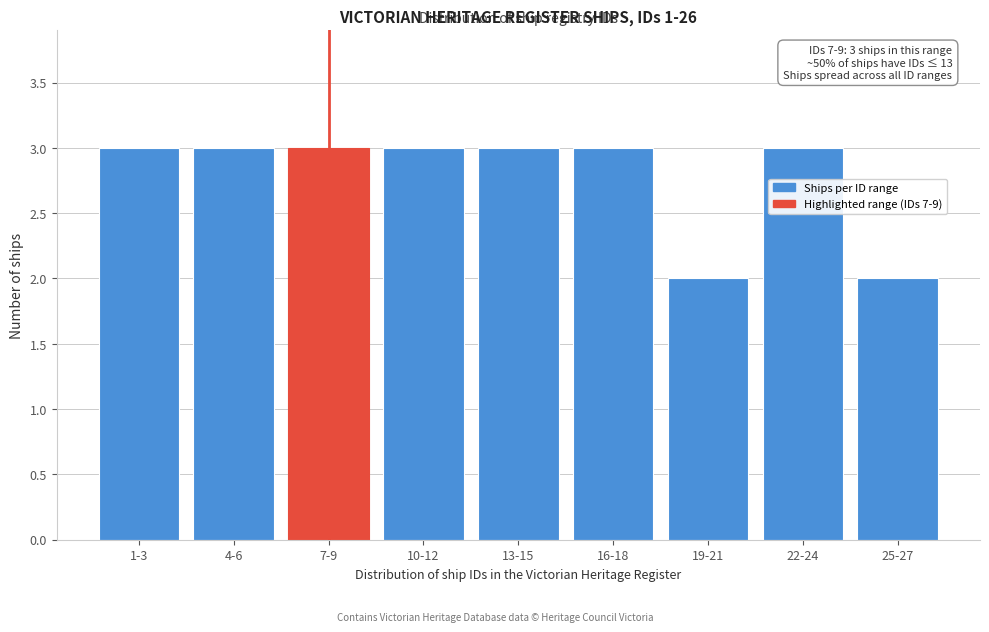

Reading left to right, list all the values displayed in this chart.

3	3	3	3	3	3	2	3	2